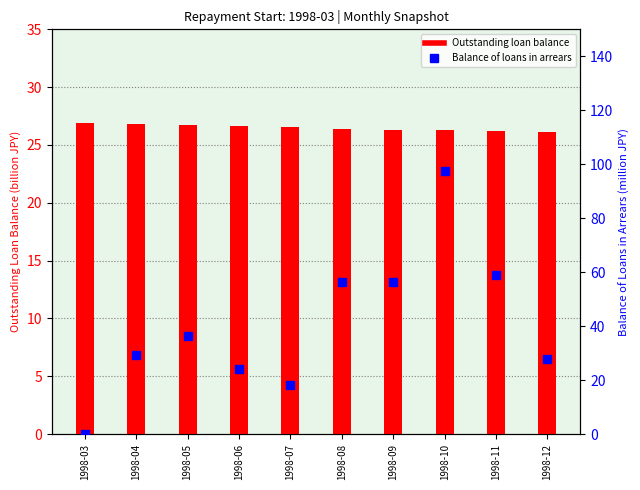

At which category is the sum across all series the highest?

1998-10